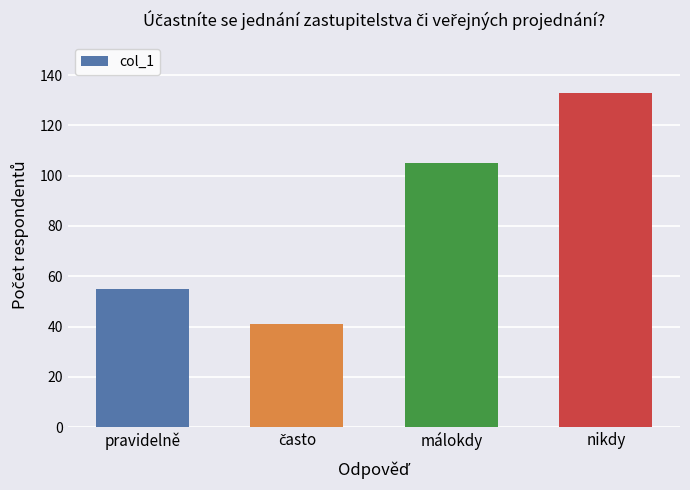

What is the greatest value displayed?

133